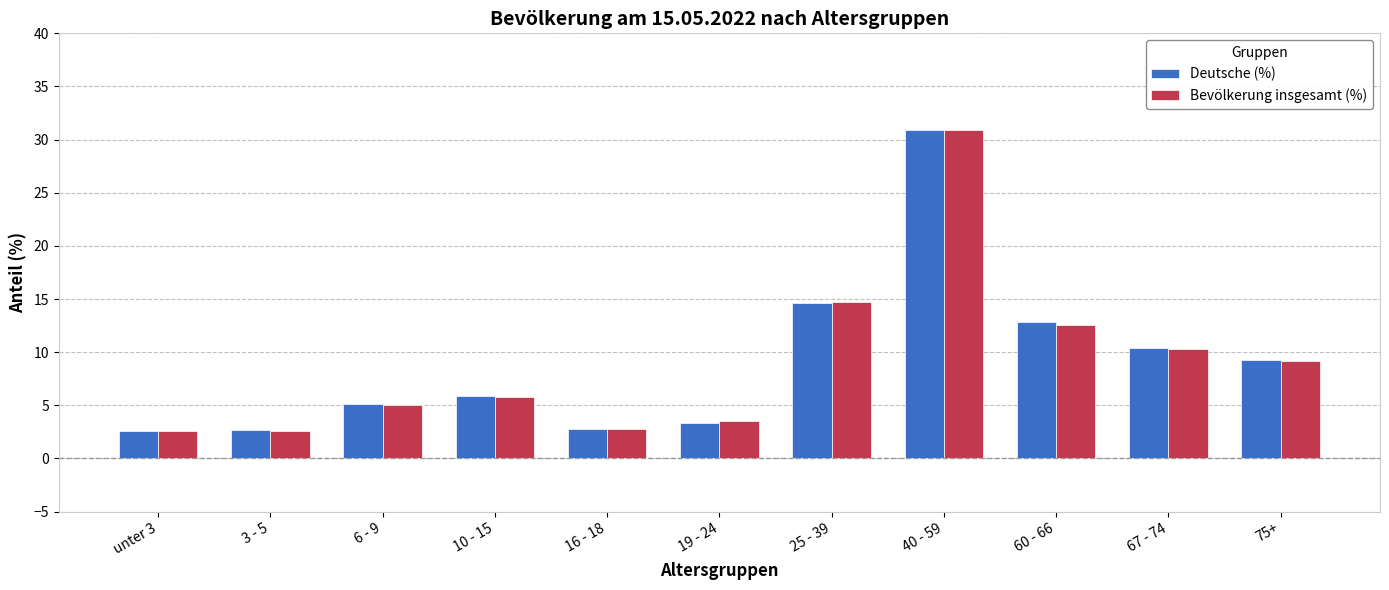

How many categories are shown in the chart?

11